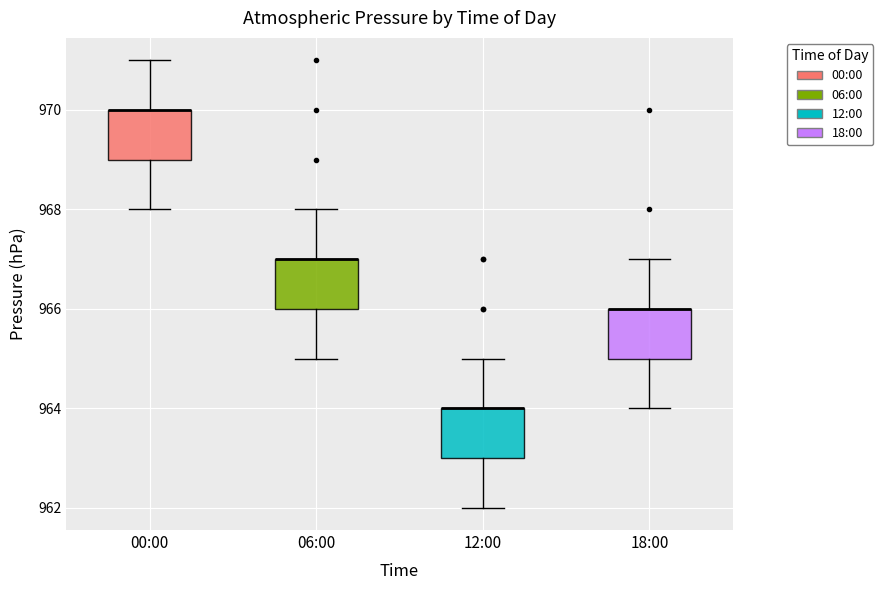

Reading left to right, transcribe this box plot: for each box, give where its median line is, the range the box spans, and where its two whiskers end, as read against the y-axis. The values are not printed on the chart, so give them approximately, as read against the axis.

00:00: median 970 (drawn on the box's upper edge), box 969 to 970, whiskers 968 to 971
06:00: median 967 (drawn on the box's upper edge), box 966 to 967, whiskers 965 to 968
12:00: median 964 (drawn on the box's upper edge), box 963 to 964, whiskers 962 to 965
18:00: median 966 (drawn on the box's upper edge), box 965 to 966, whiskers 964 to 967